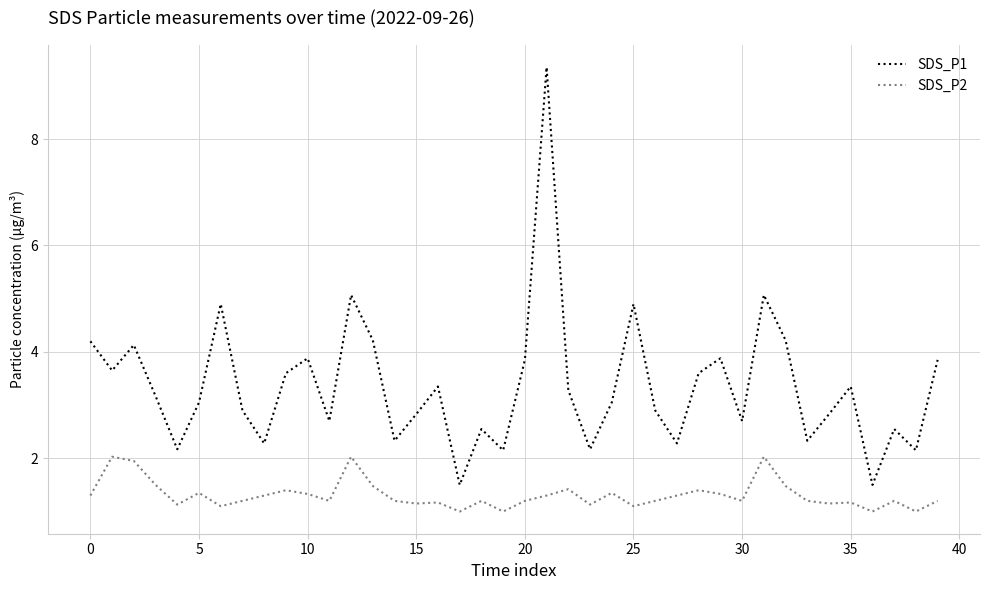

True or false: SDS_P1 and SDS_P2 intersect in this chart.

False